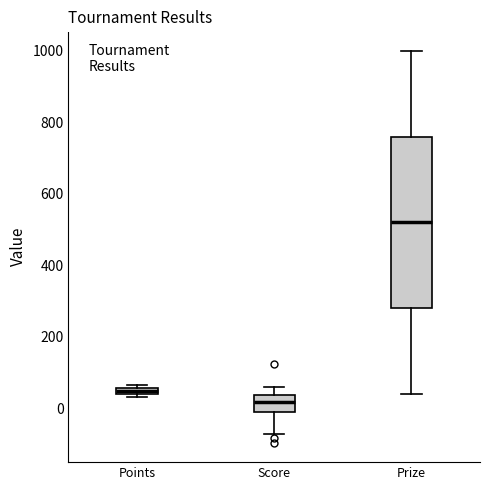

Where does the upper whisker of the box for Prize end on the y-axis? The values are not printed on the chart, so give them approximately, as read against the axis.

1000